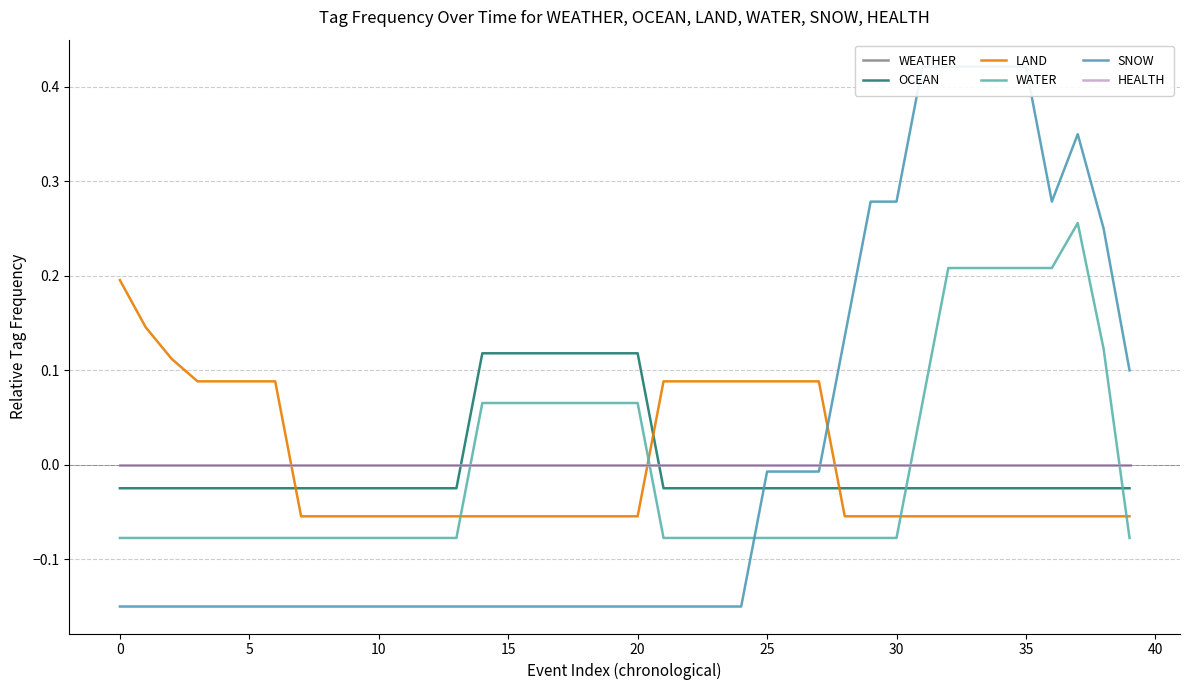

List the series in order of their peak value, highest first.

SNOW, WATER, LAND, OCEAN, WEATHER, HEALTH